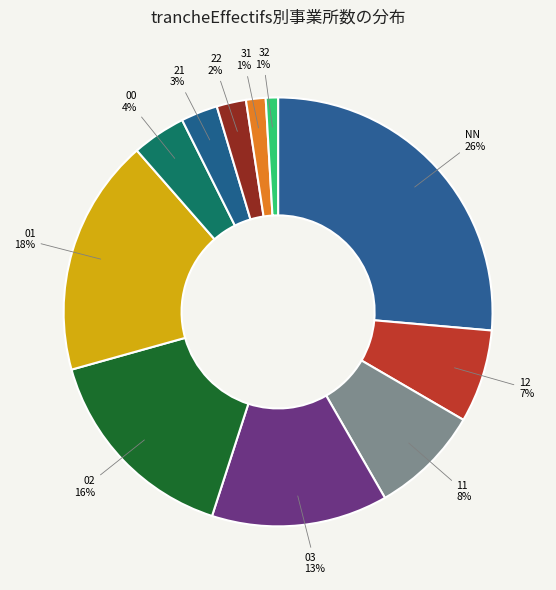

Count the number of slices in the pie.

11